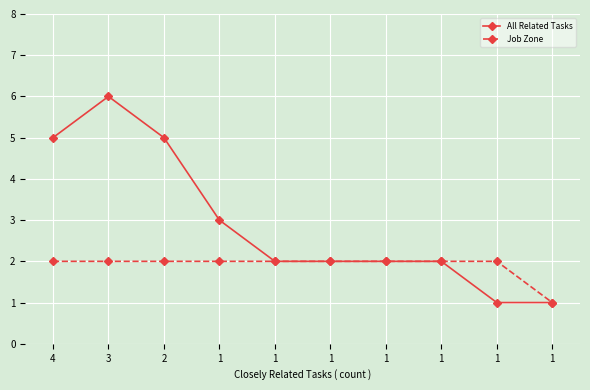

How many categories are shown in the chart?

10